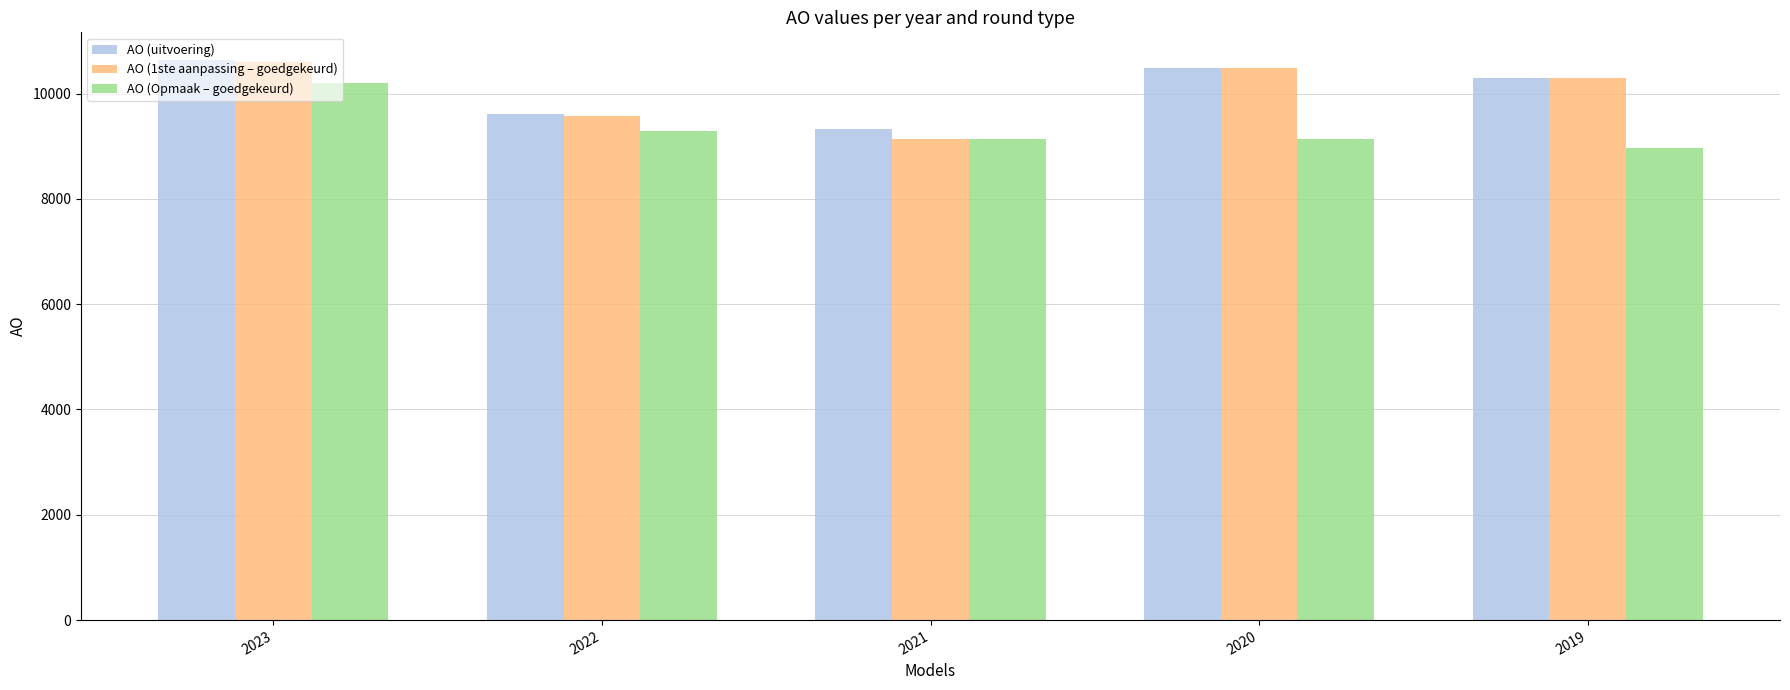

What is the total value across all series at 2023?

31434